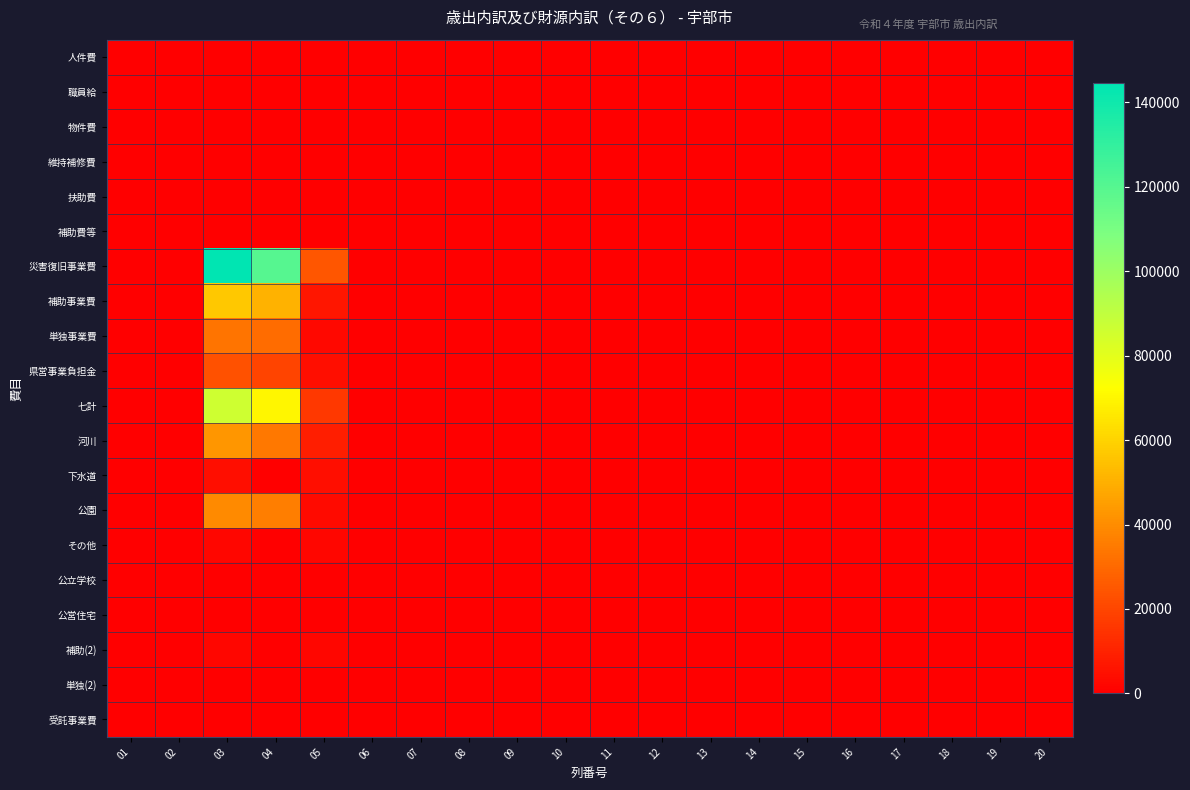

Which category has the highest value across all series?

03